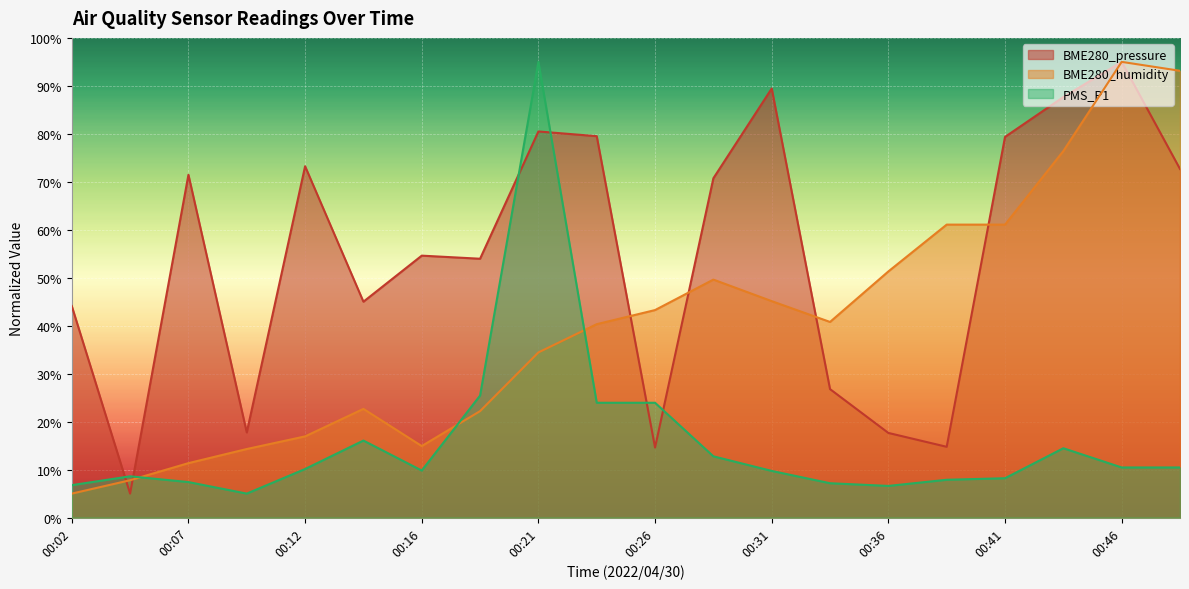

What is the value of the PMS_P1 point at the 20th from the left?

10.4